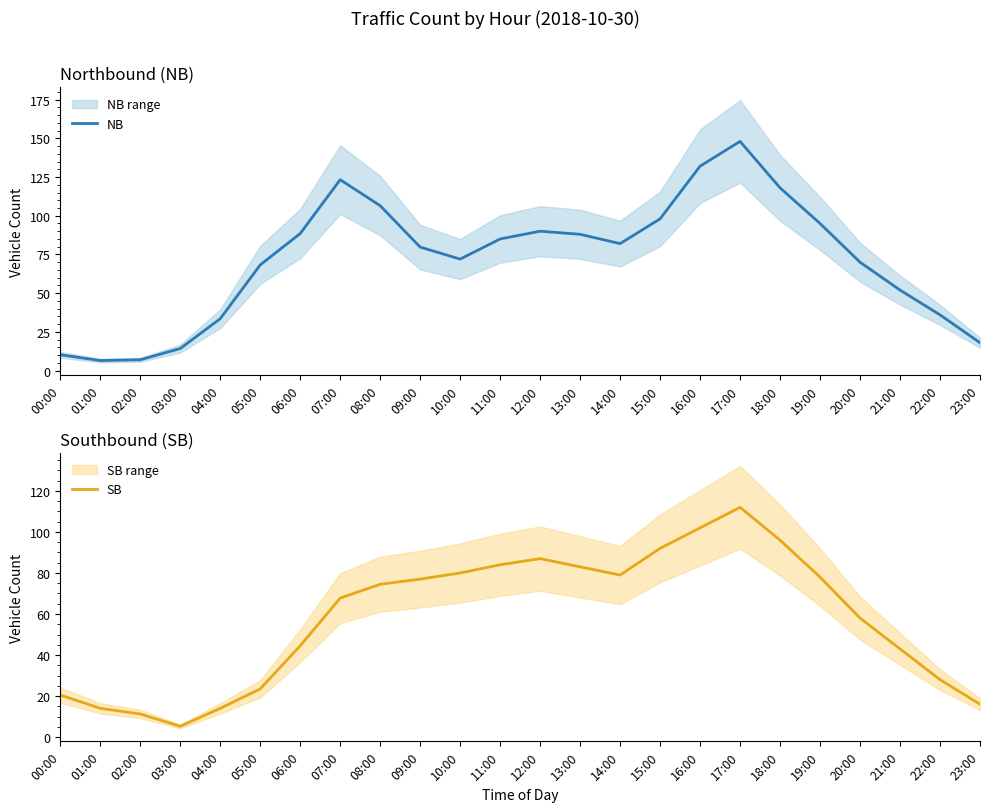

Does the chart display data point markers on the line(s)?

No